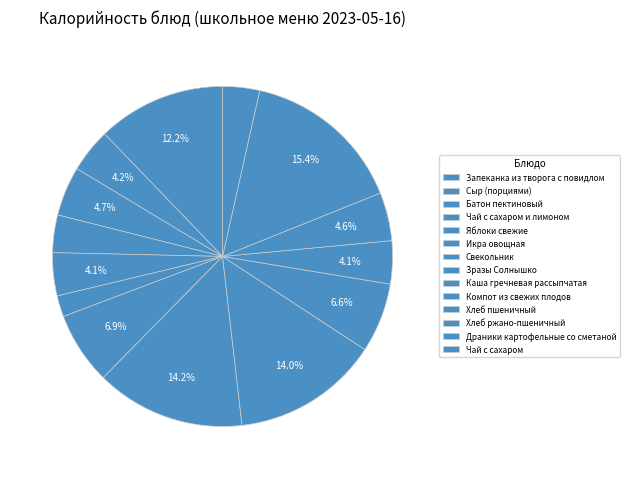

To the nearest percent, what is the difference between the largest and smallest slice percentages?

13%